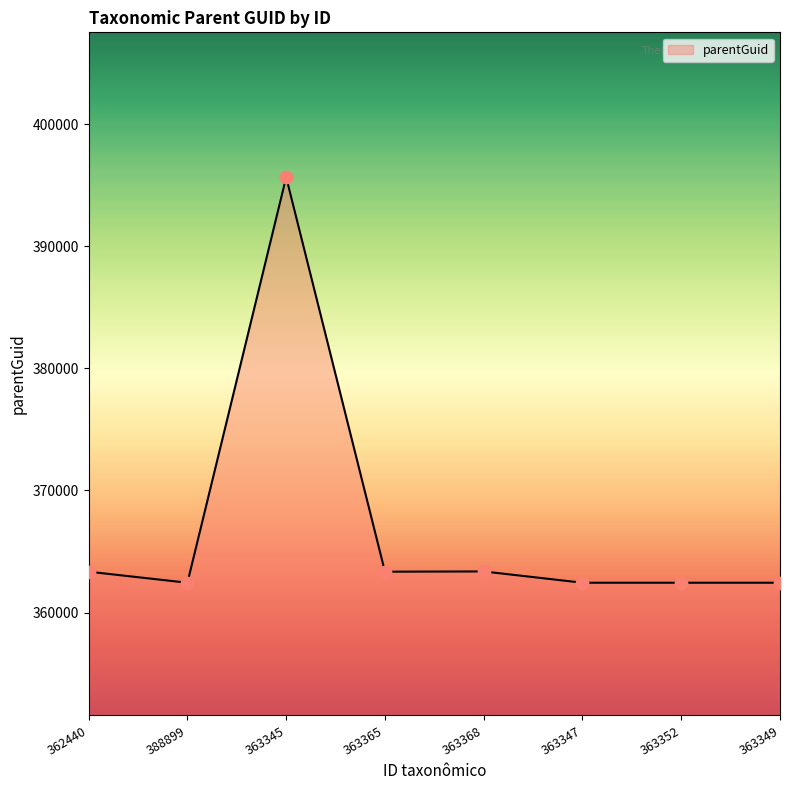

What is the ratio of the value at 363345 to the value at 363347?

1.1